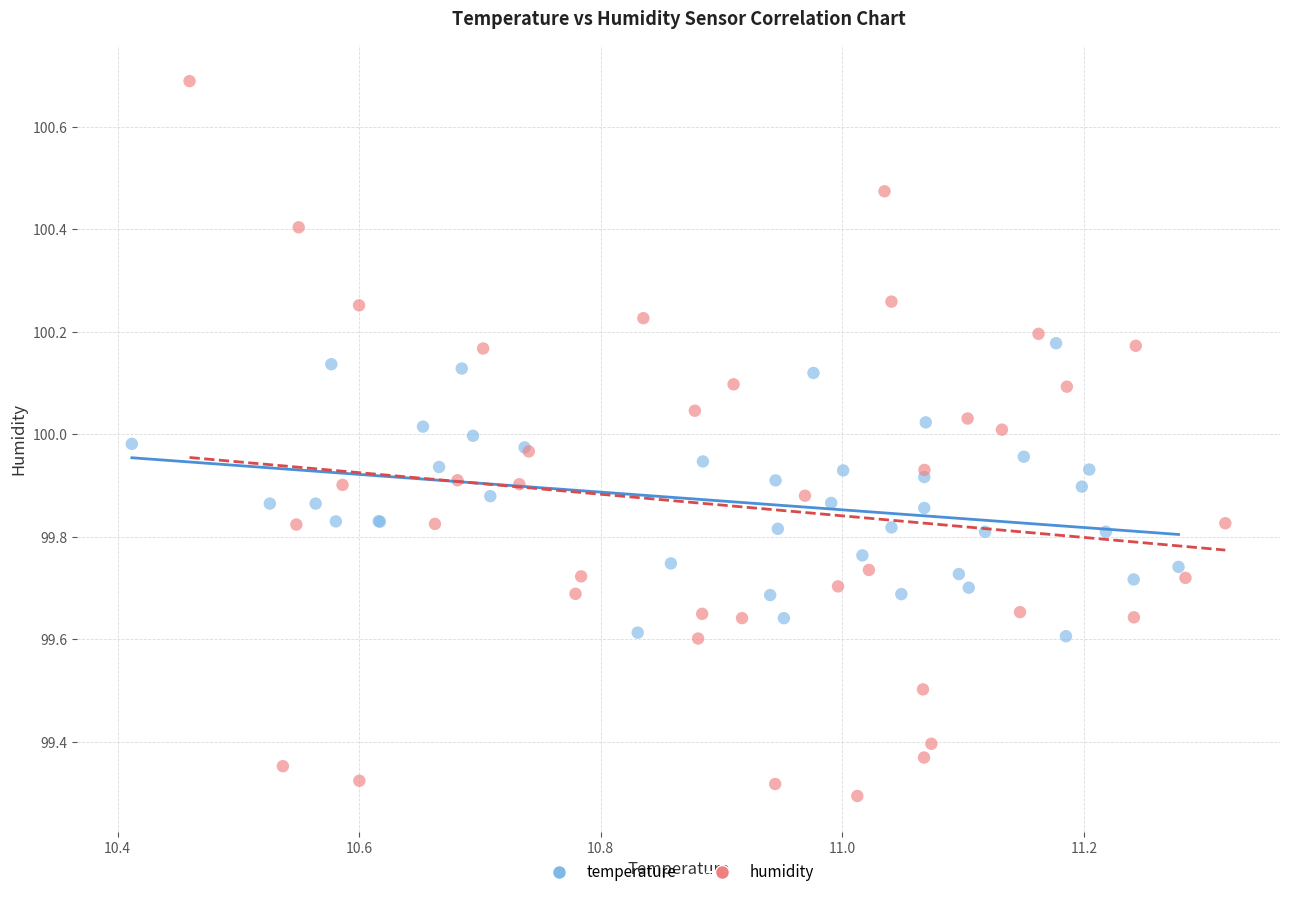

Which series reaches the maximum Y coordinate?

humidity